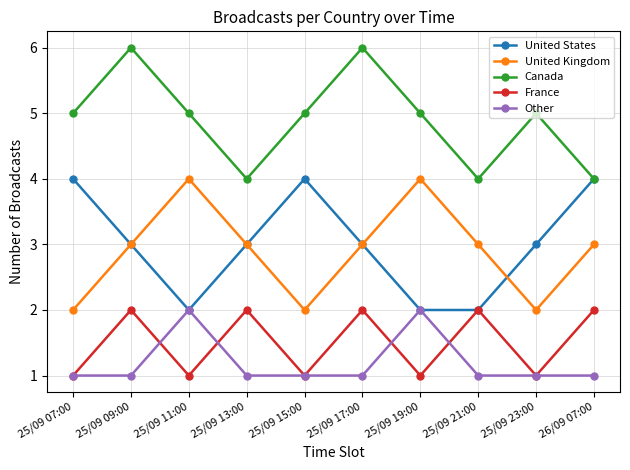

How many Canada values are between 4 and 5?

8